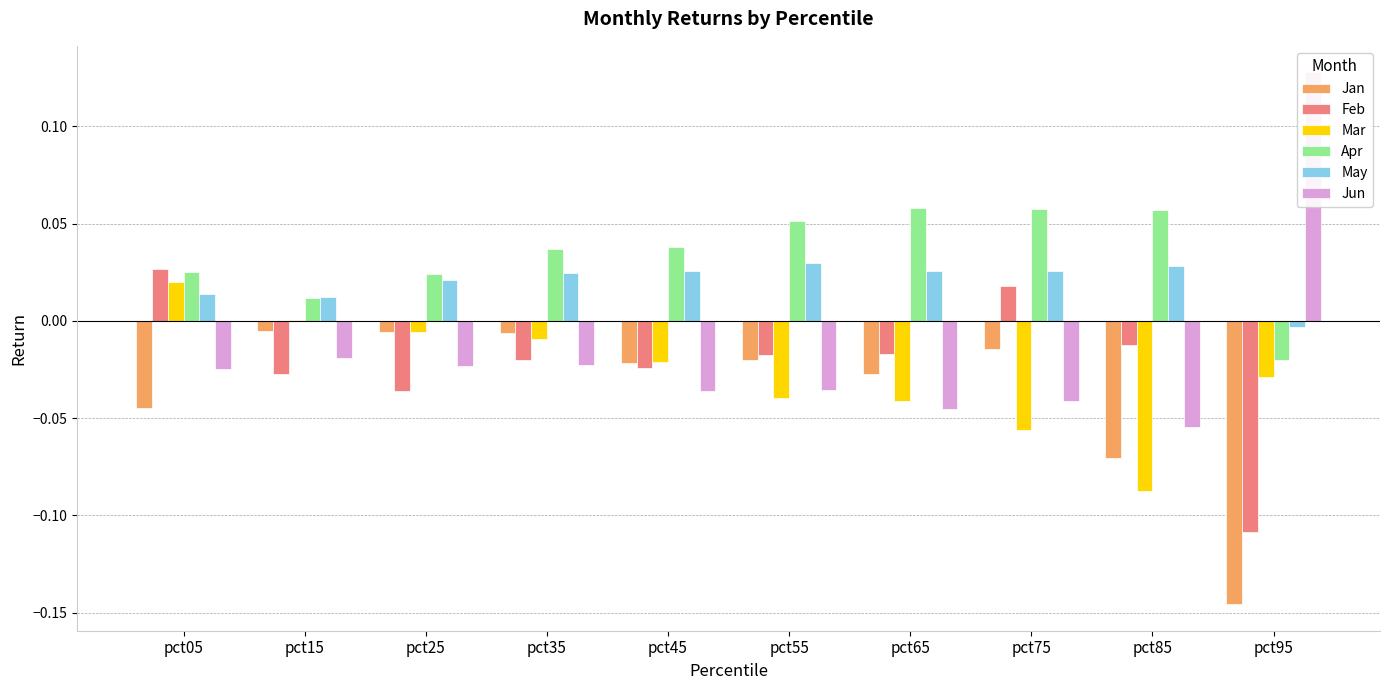

What is the sum of all Feb values?

-0.2